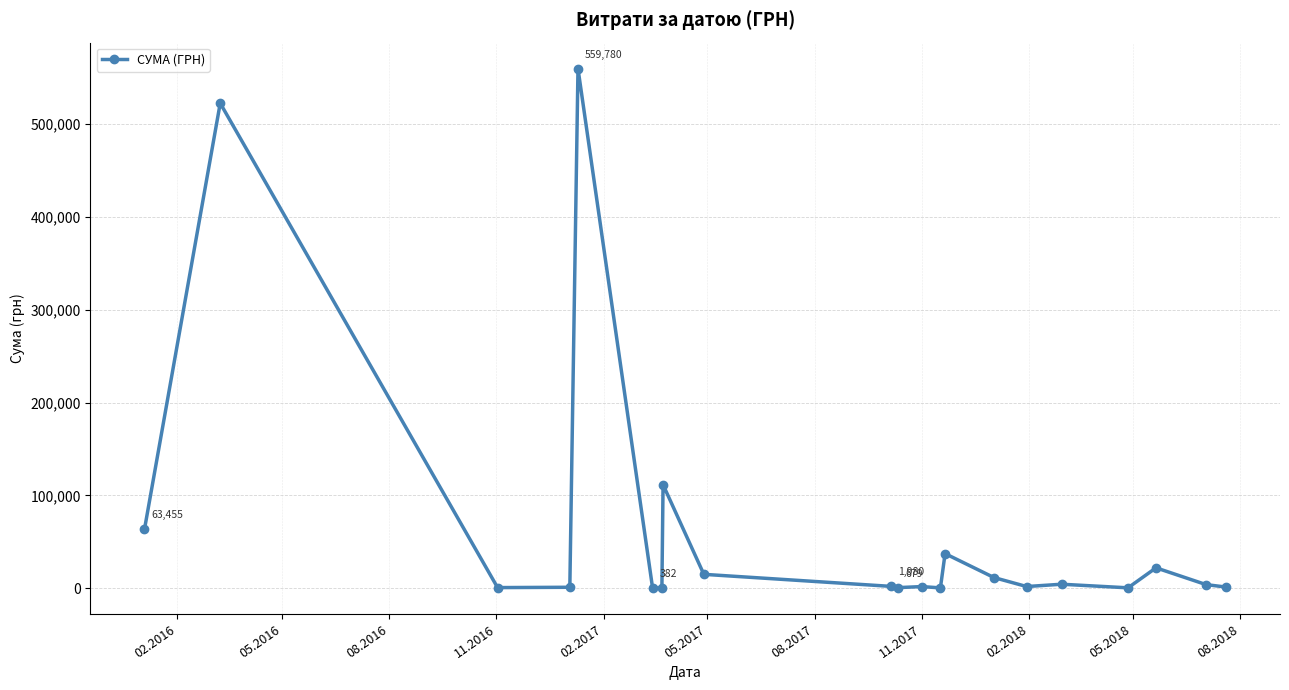

True or false: the data has more than 1 interior local peaks.

True